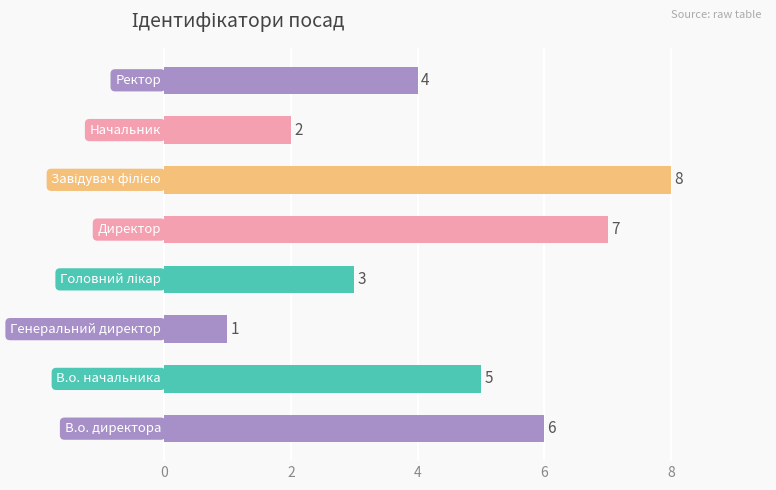

Does the chart contain stacked bars?

No